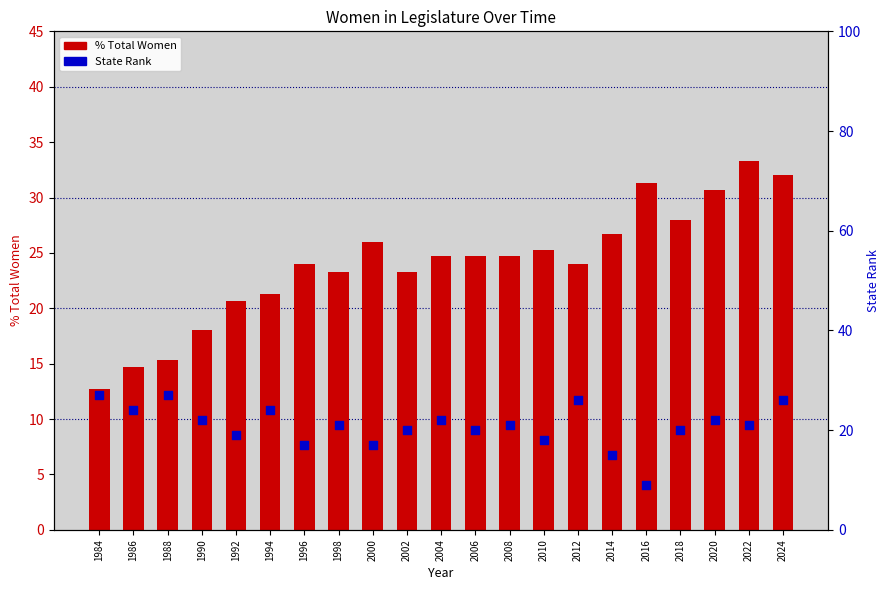

Which series has the largest total across all categories?

% Total Women